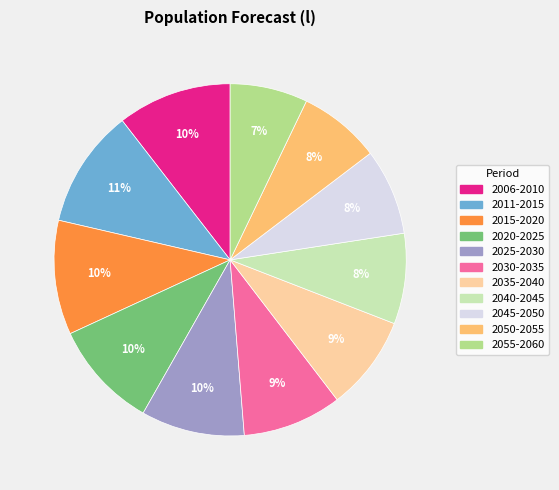

To the nearest percent, what portion does 2025-2030 represent?

10%